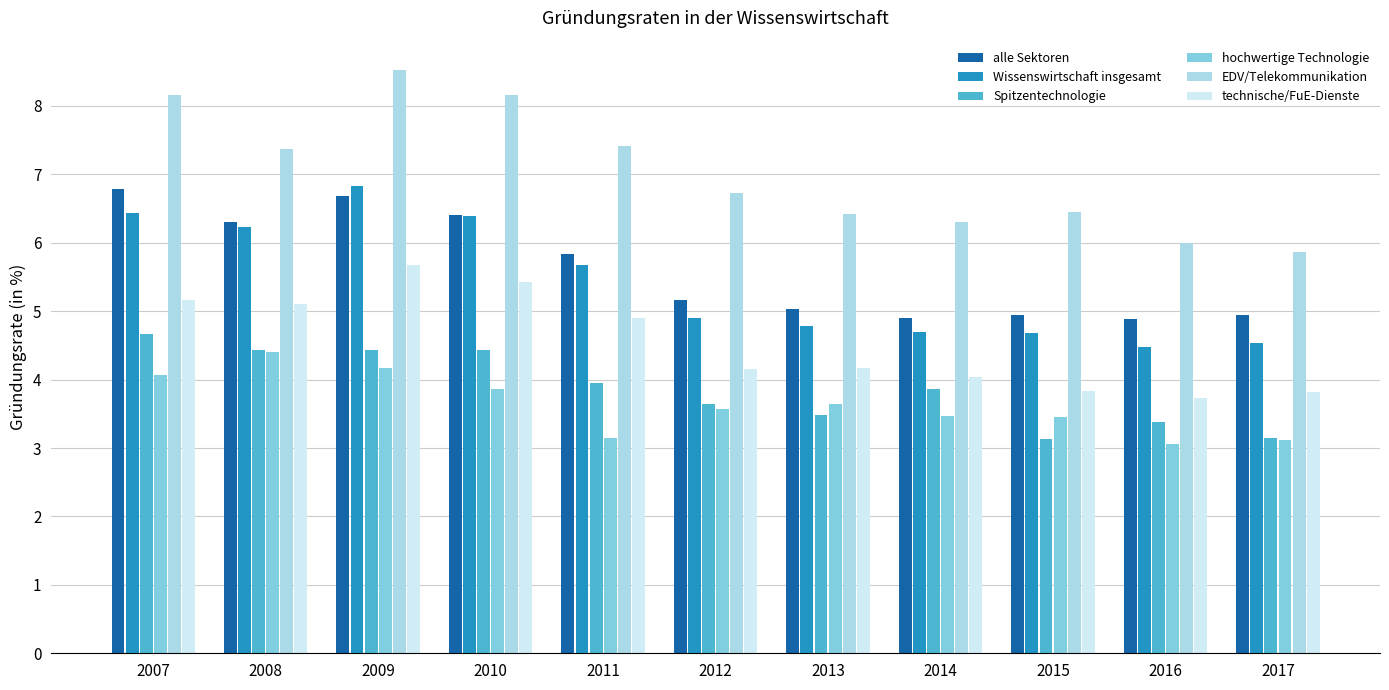

Count the number of categories in the chart.

11